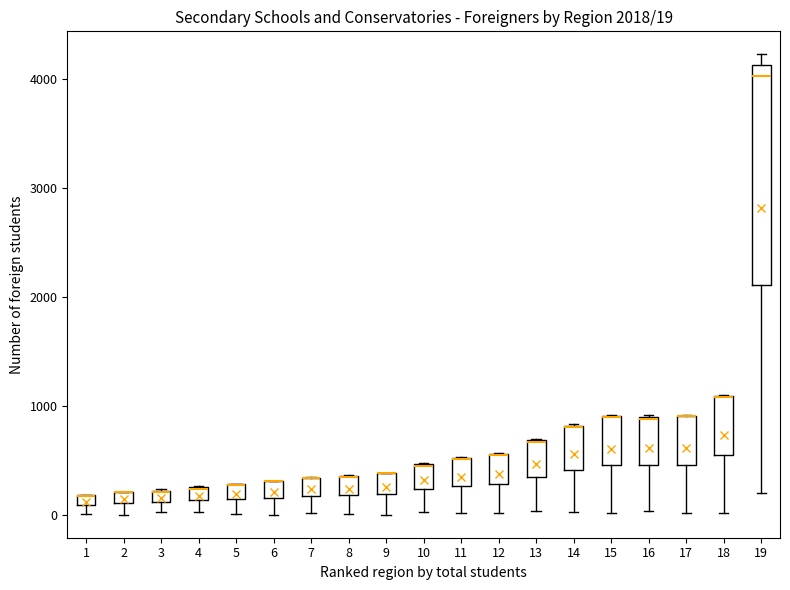

Comparing the boxes themselves (not the whiskers), which one is the tallest?

19